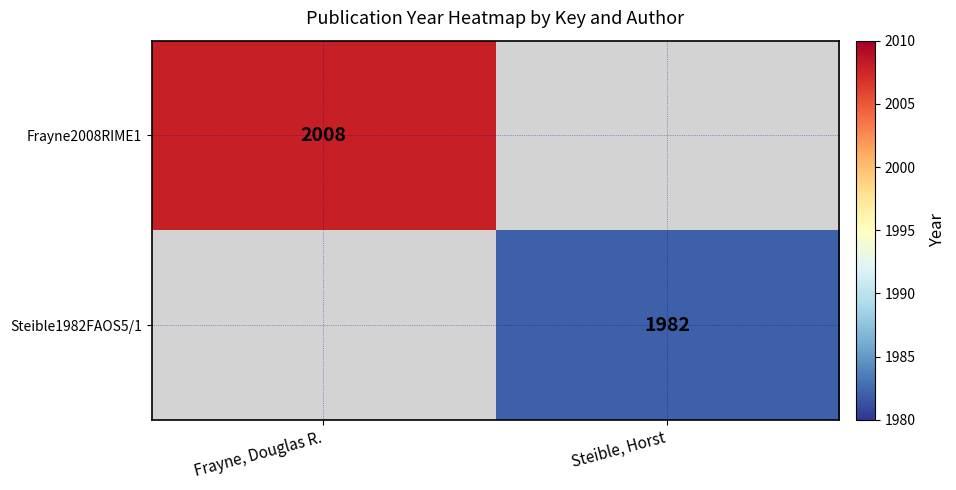

True or false: Steible1982FAOS5/1 has a value of 1982 at Steible, Horst.

True